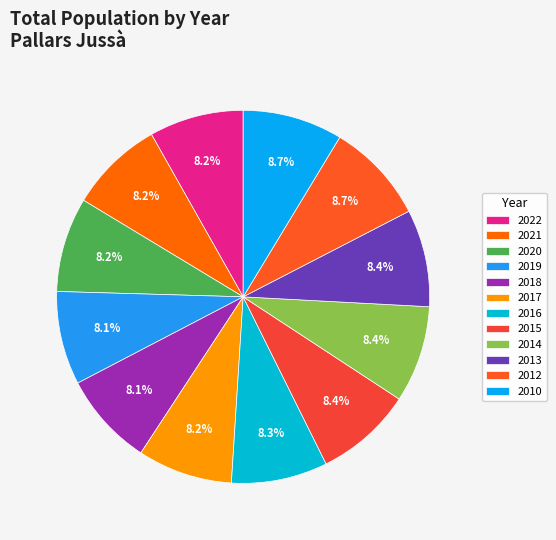

The 2018 slice represents 8% of the pie. True or false?

True